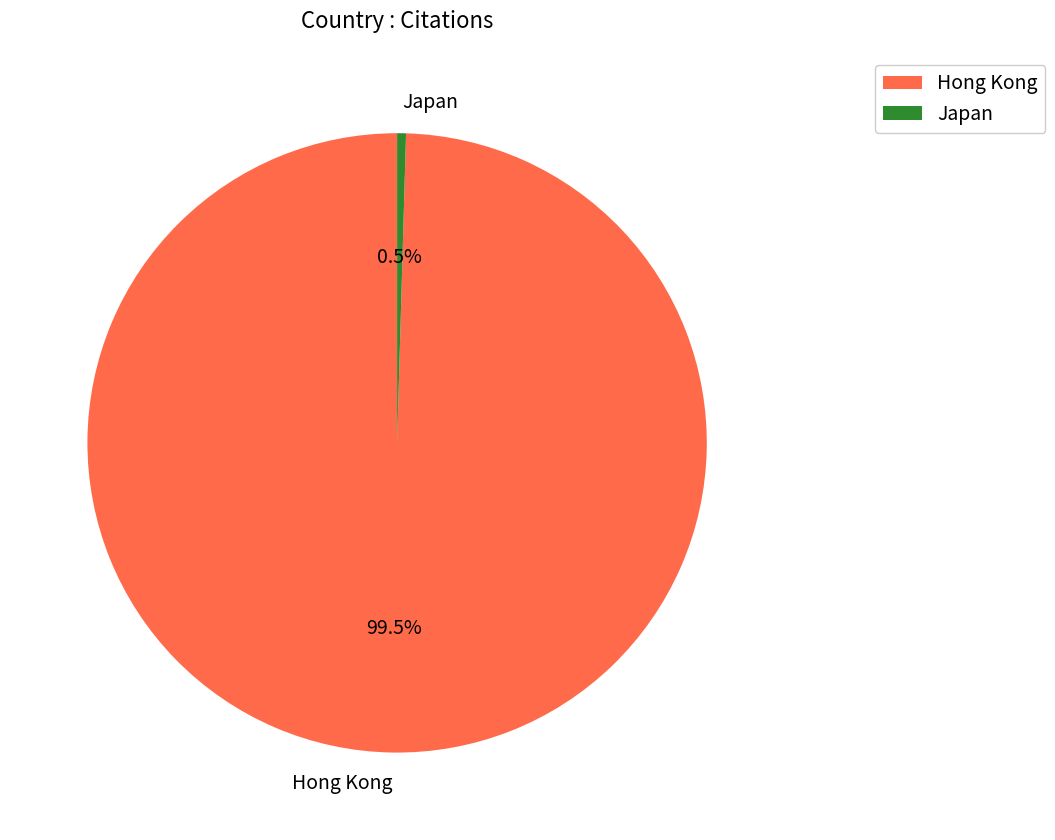

Is there a majority slice in this chart?

Yes